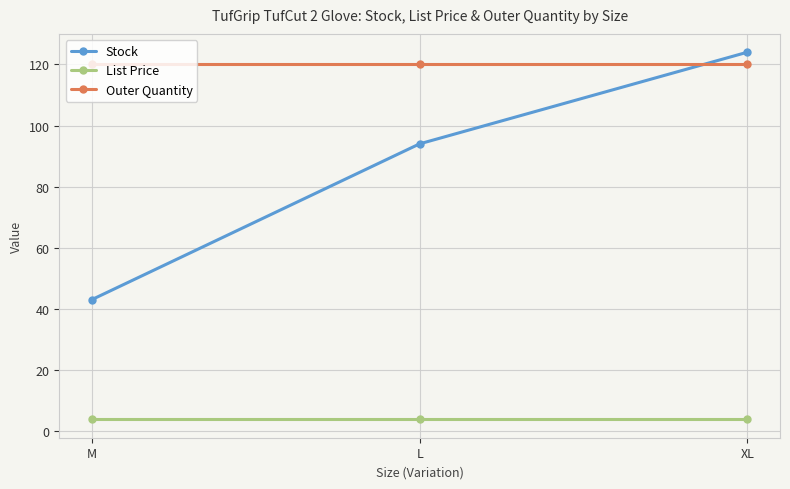

Which series has the largest total across all categories?

Outer Quantity